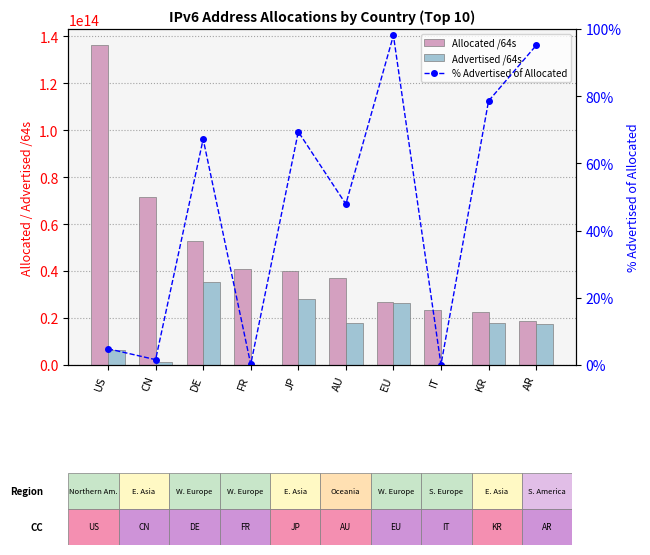

At IT, list the series in order from smallest to largest.

% Advertised of Allocated, Advertised /64s, Allocated /64s